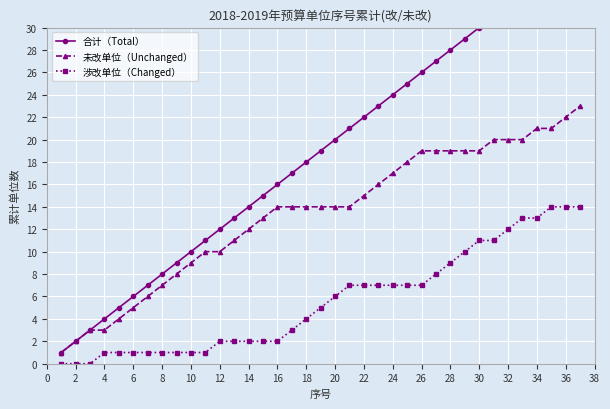

Where is 未改单位（Unchanged） nearest to the value 12?

14